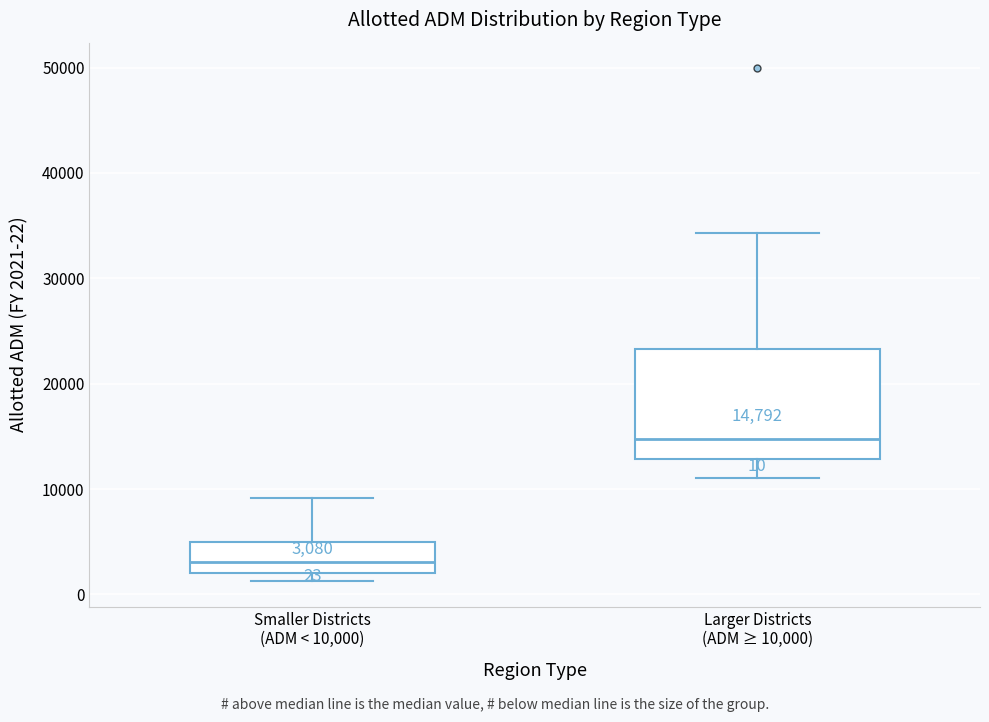

Which box is the tallest, from its lower edge to its upper edge?

Larger Districts (ADM ≥ 10,000)